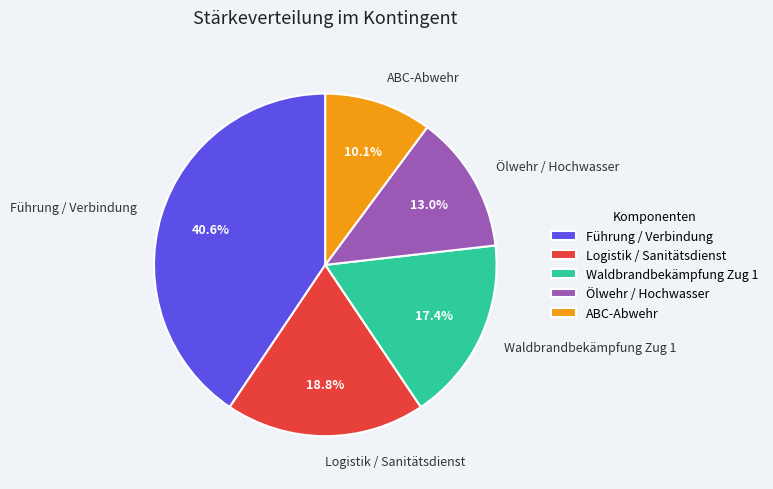

What percentage is the Waldbrandbekämpfung Zug 1 slice, to the nearest percent?

17%